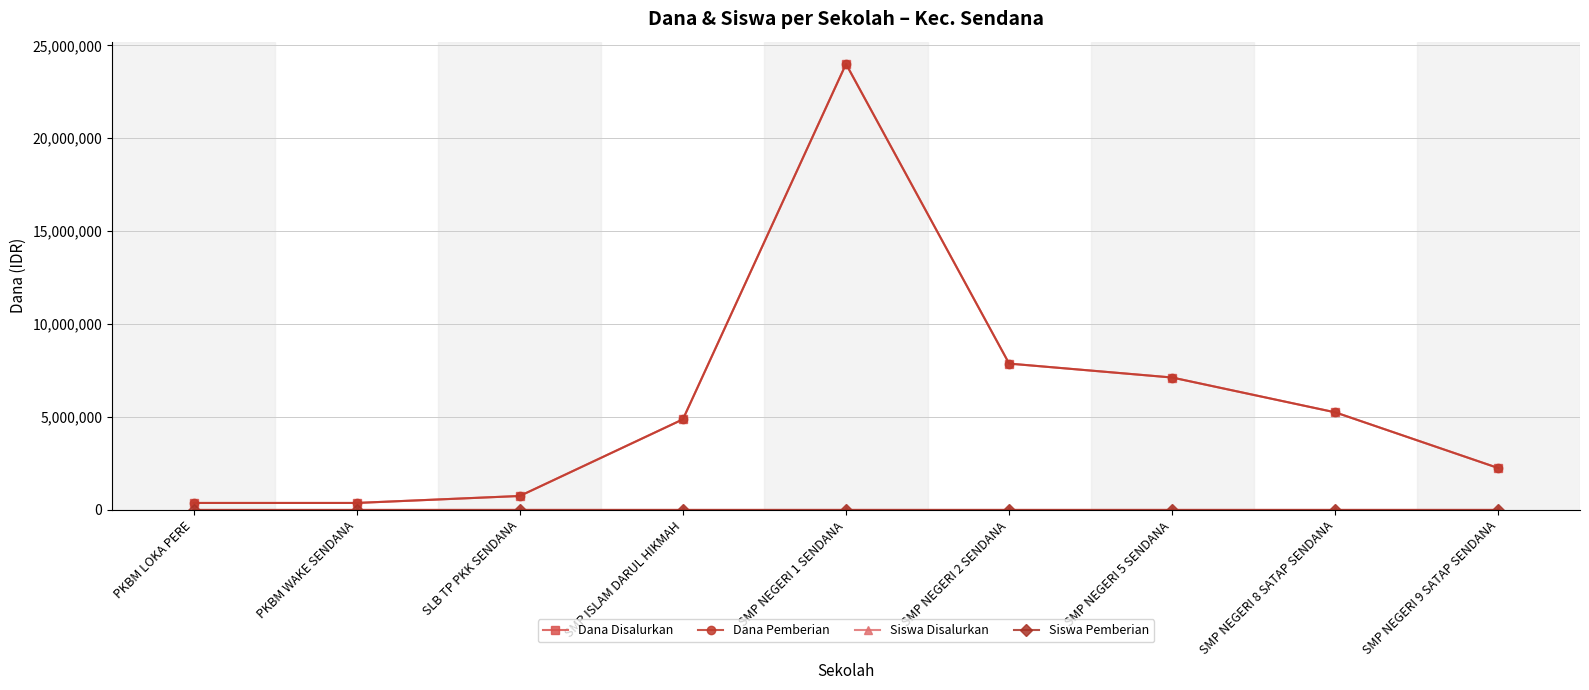

What is the average value of the Siswa Pemberian series?

16